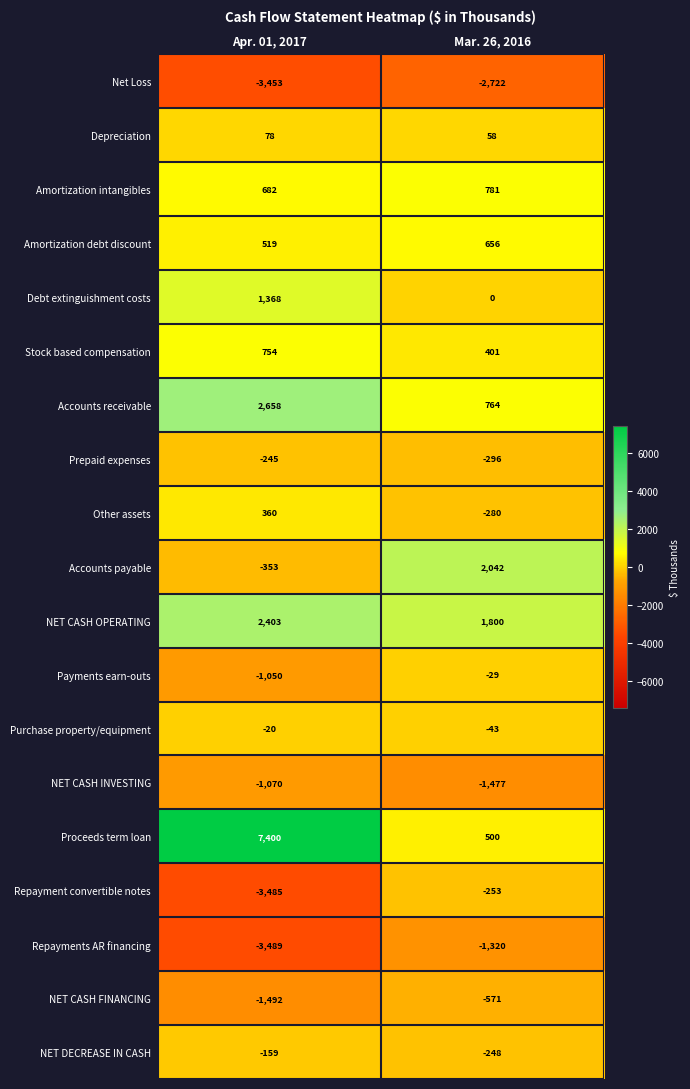

Which series changed the most between Apr. 01, 2017 and Mar. 26, 2016?

Proceeds term loan